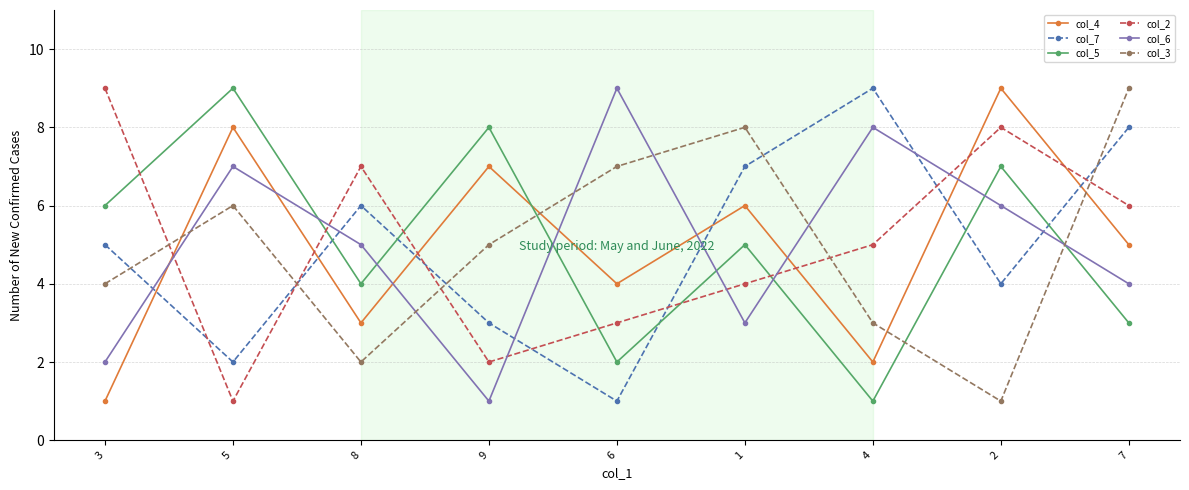

What position from the left is 7?

9